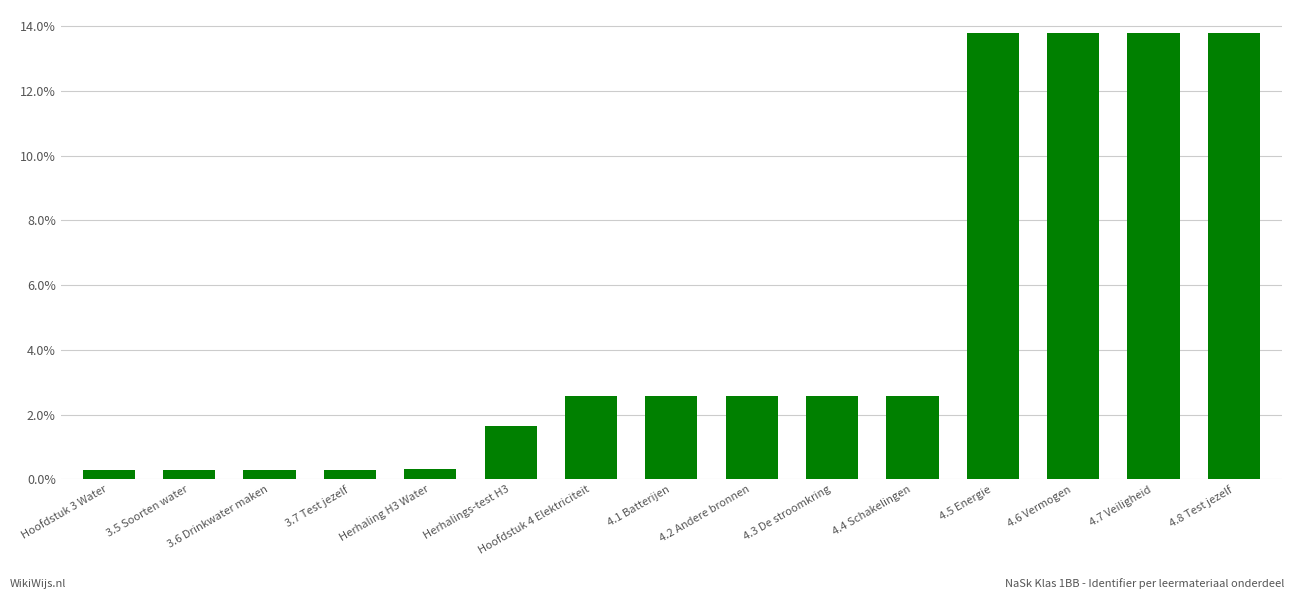

Does the chart contain any negative values?

No